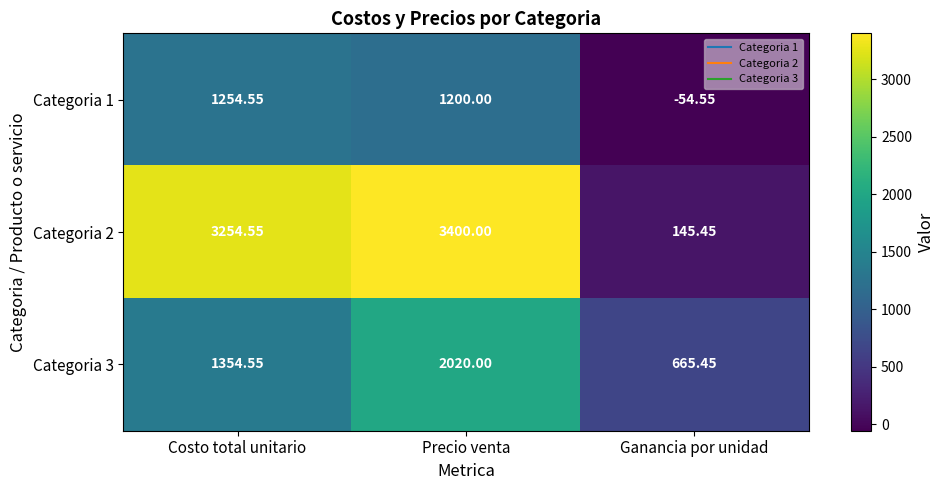

At which label is Categoria 3 closest to 1342?

Costo total unitario